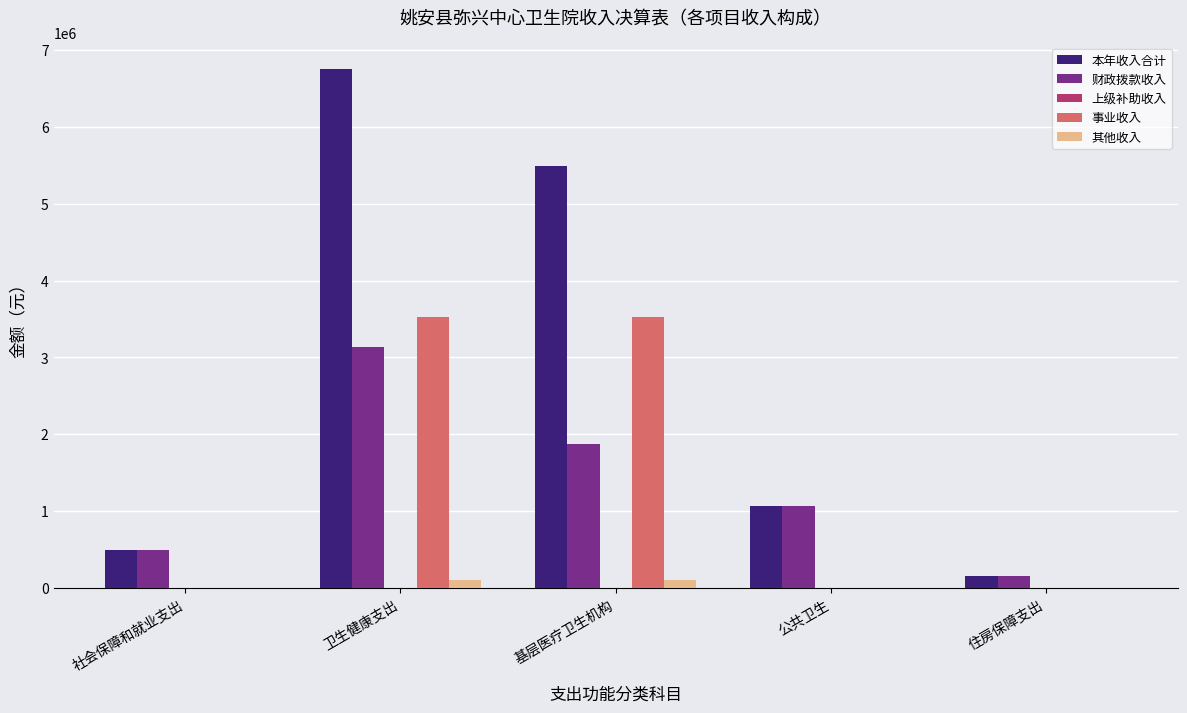

What is the sum of all 财政拨款收入 values?

6712025.0